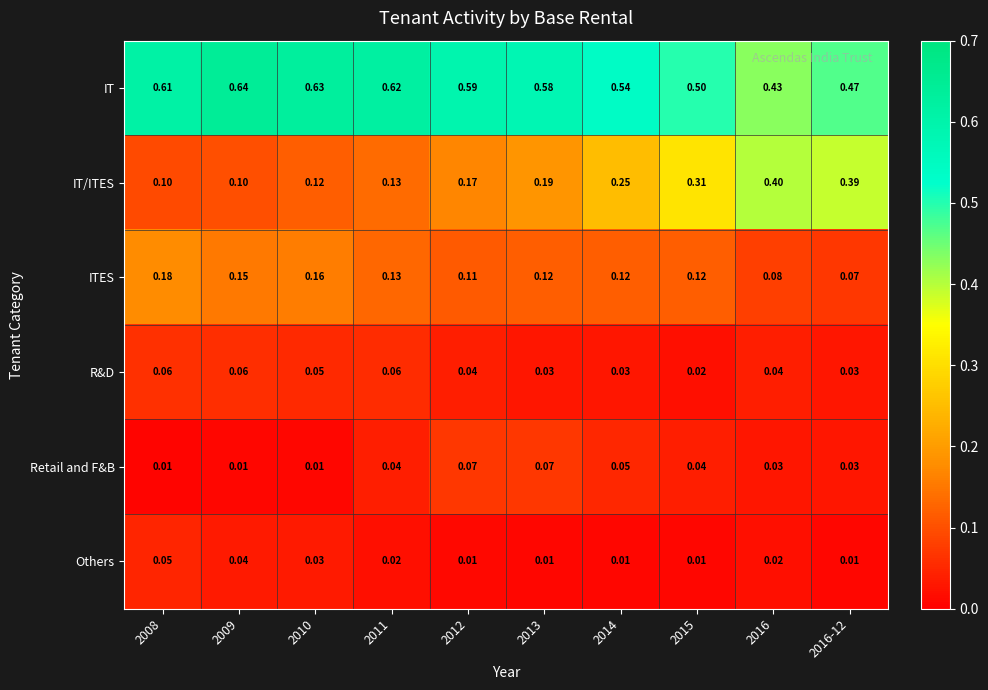

Which series has the largest total across all categories?

IT